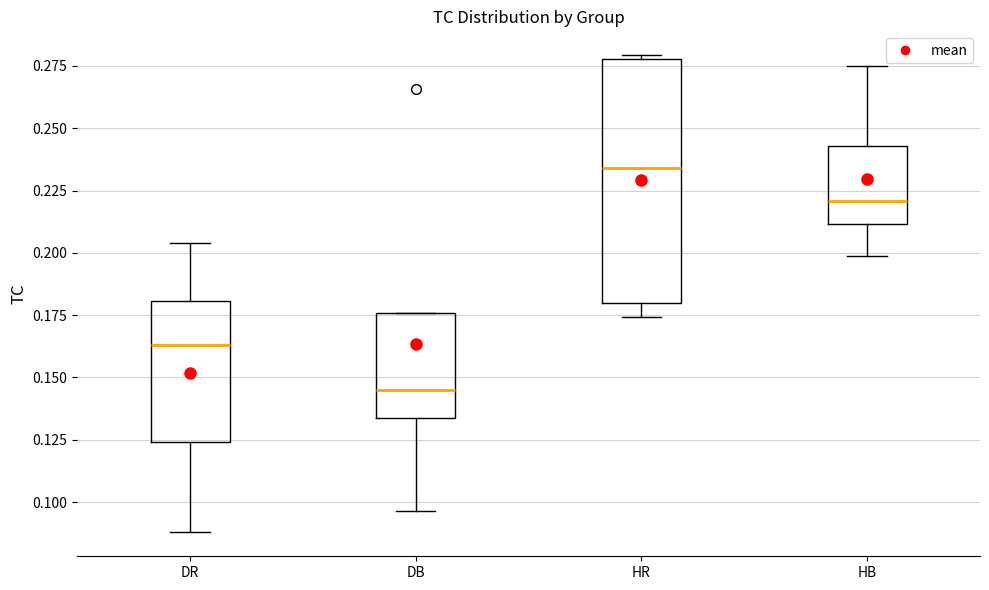

Reading left to right, read every box against the y-axis: the position of its median line, the range the box covers, and the ends of its whiskers. The values are not printed on the chart, so give them approximately, as read against the axis.

DR: median 0.165, box 0.125 to 0.180, whiskers 0.090 to 0.205
DB: median 0.145, box 0.135 to 0.175, whiskers 0.095 to 0.175
HR: median 0.235, box 0.180 to 0.280, whiskers 0.175 to 0.280
HB: median 0.220, box 0.210 to 0.245, whiskers 0.200 to 0.275